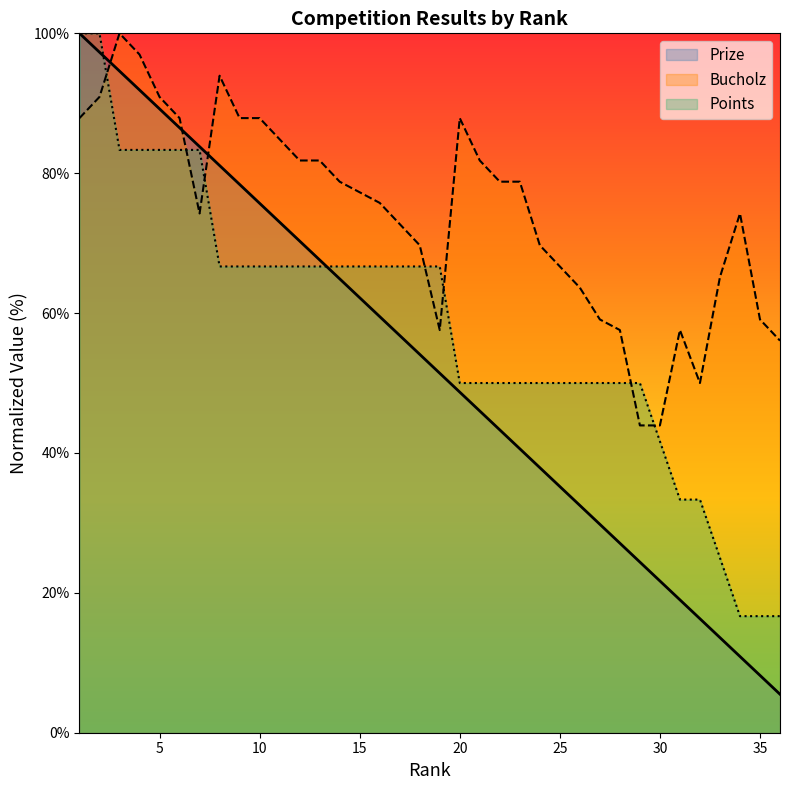

List the series in order of their overall mean, highest first.

Bucholz, Points, Prize